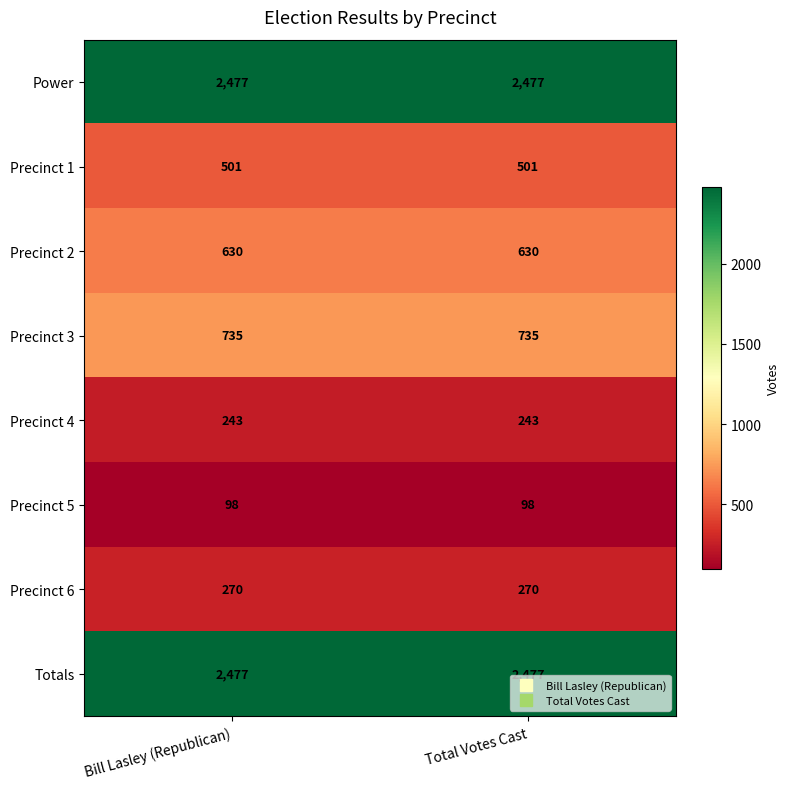

Is the value of Precinct 2 at Bill Lasley (Republican) greater than the value of Precinct 4 at Total Votes Cast?

Yes